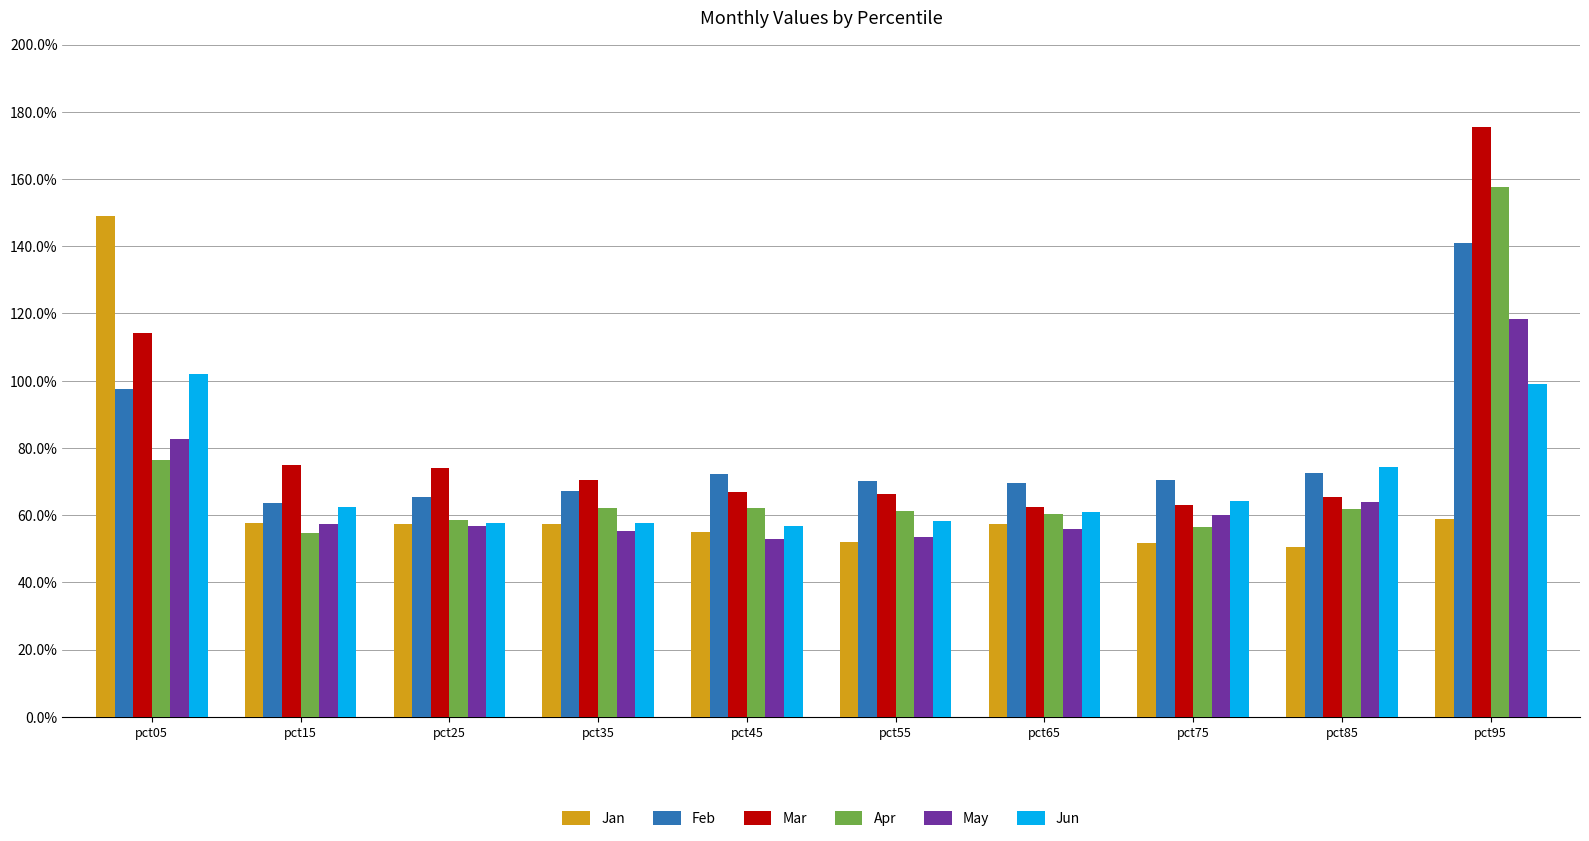

What is the total value across all series at pct15?

3.7